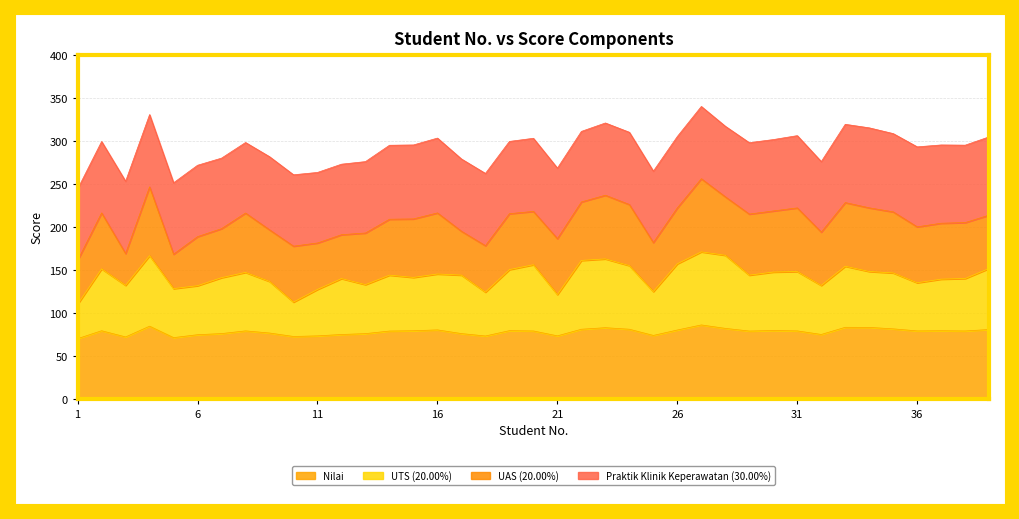

The value of Nilai at 36 is 34.8. True or false?

False